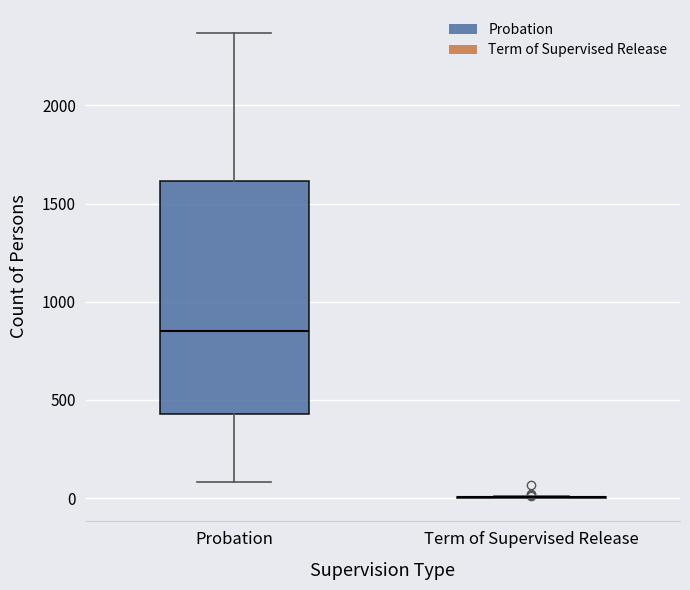

Reading left to right, transcribe this box plot: for each box, give where its median line is, the range the box spans, and where its two whiskers end, as read against the y-axis. The values are not printed on the chart, so give them approximately, as read against the axis.

Probation: median 850, box 450 to 1600, whiskers 100 to 2350
Term of Supervised Release: box collapsed to a line at 0, whiskers 0 to 0